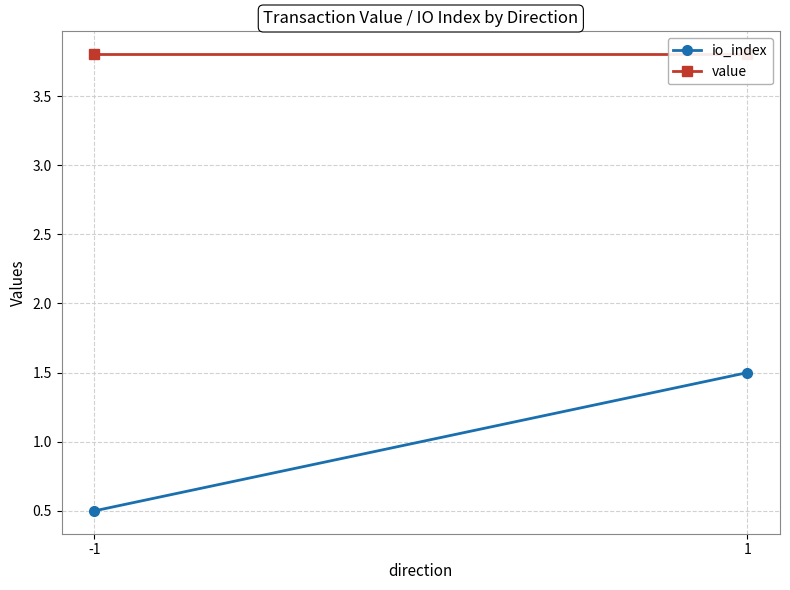

What is the value of the value point at the 2nd from the left?

3.8